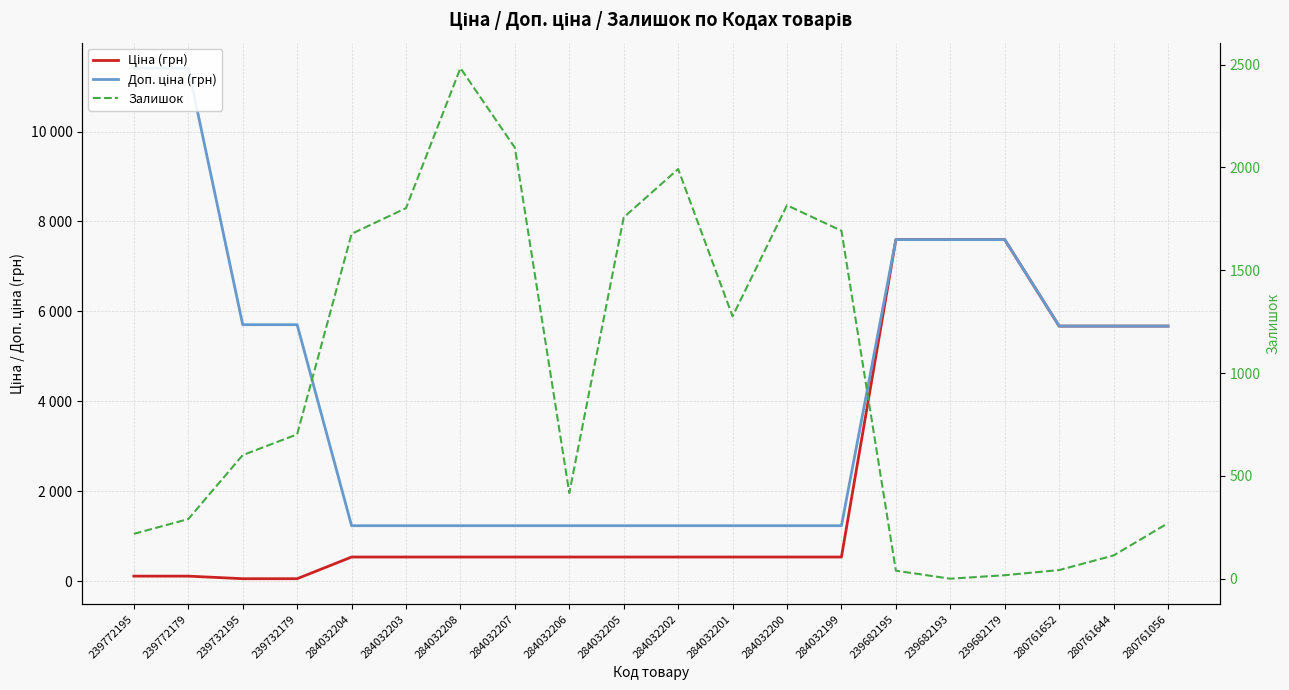

True or false: Ціна (грн) has a value of 539.0 at 284032202.

True